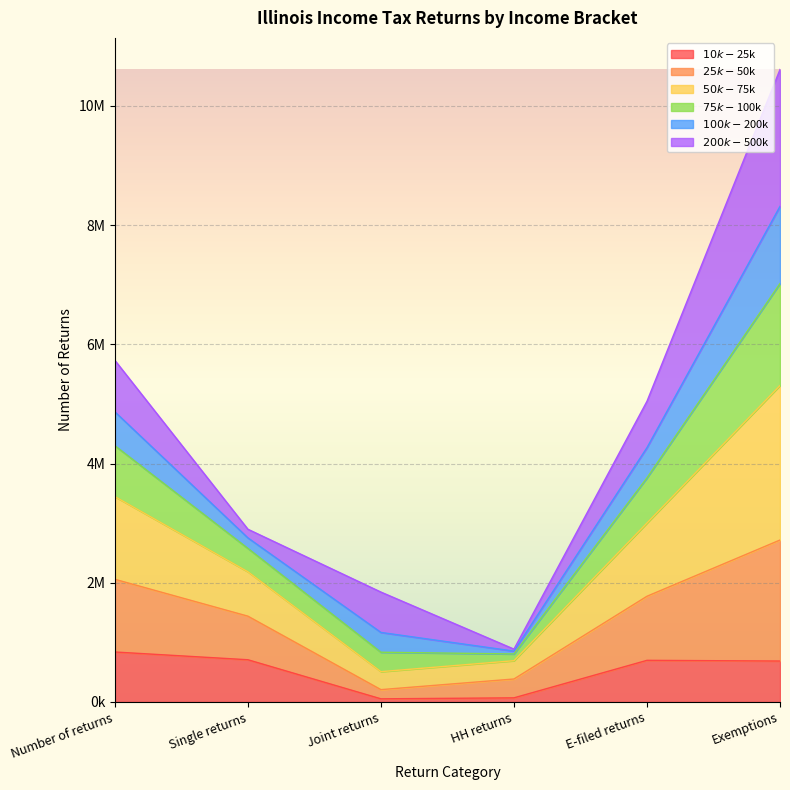

What are all the series names shown in the legend?

$10k-$25k, $25k-$50k, $50k-$75k, $75k-$100k, $100k-$200k, $200k-$500k